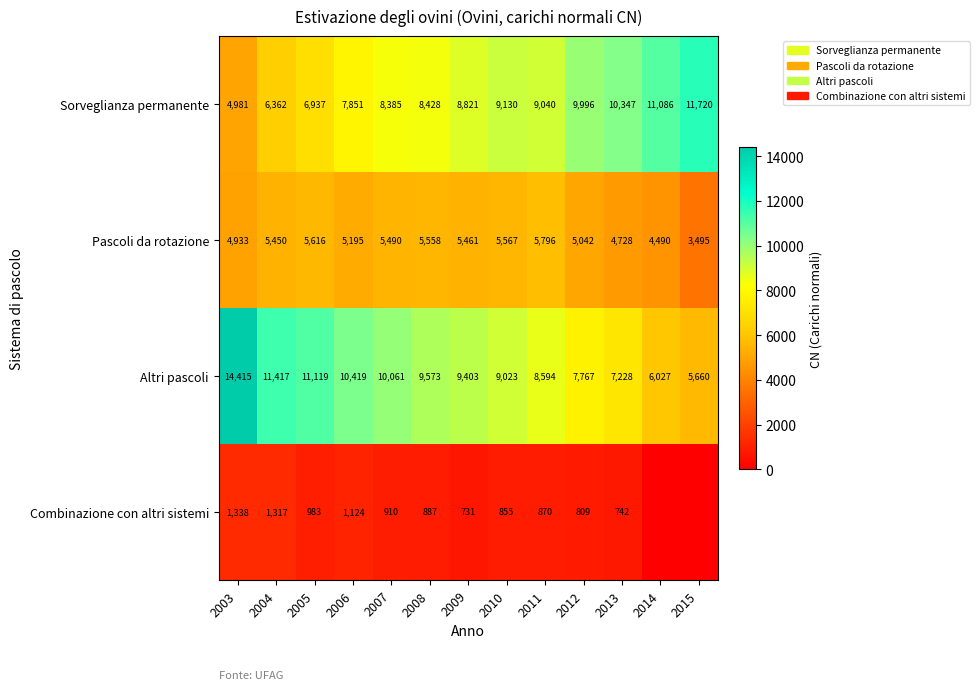

Where is Sorveglianza permanente nearest to the value 8350?

2007